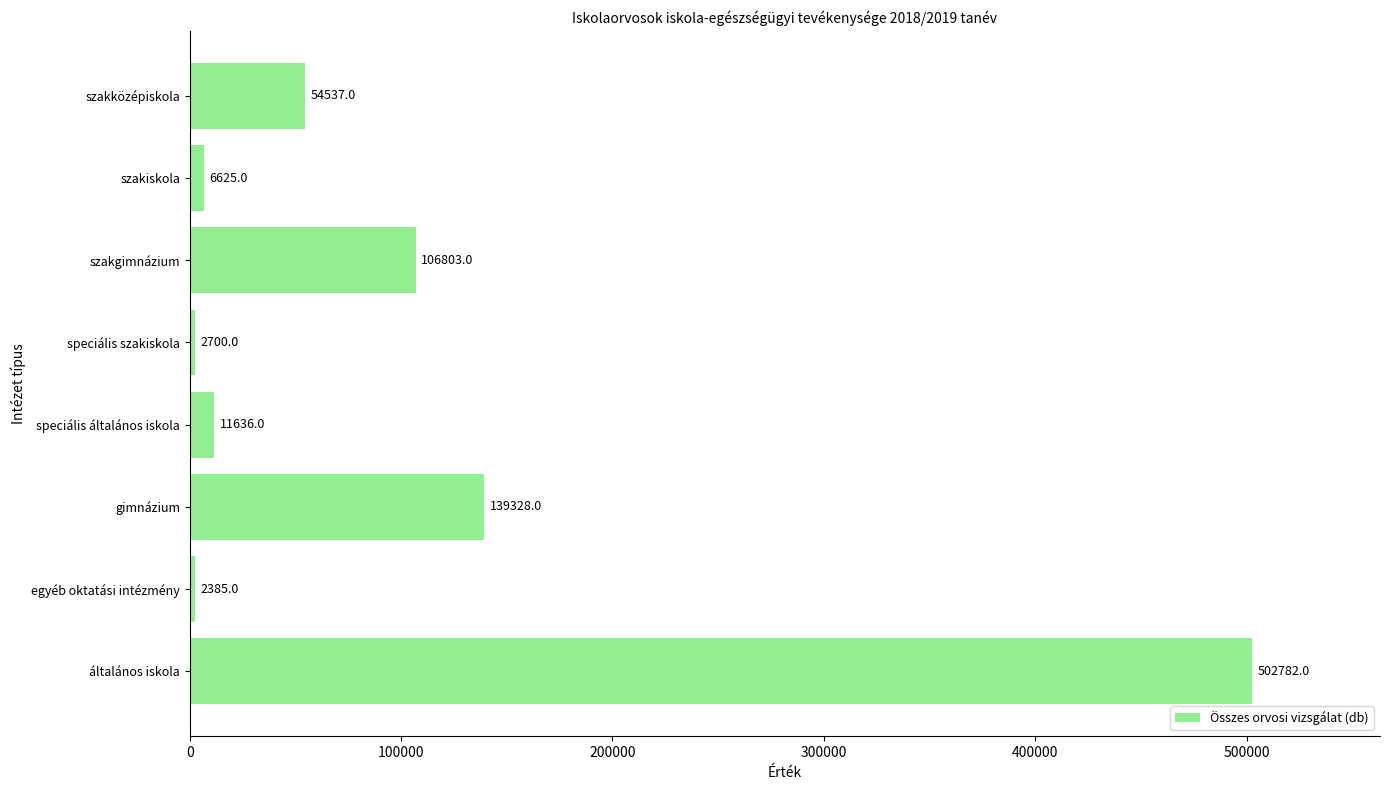

Approximately how many times larger is the value at általános iskola compared to gimnázium?

3.6